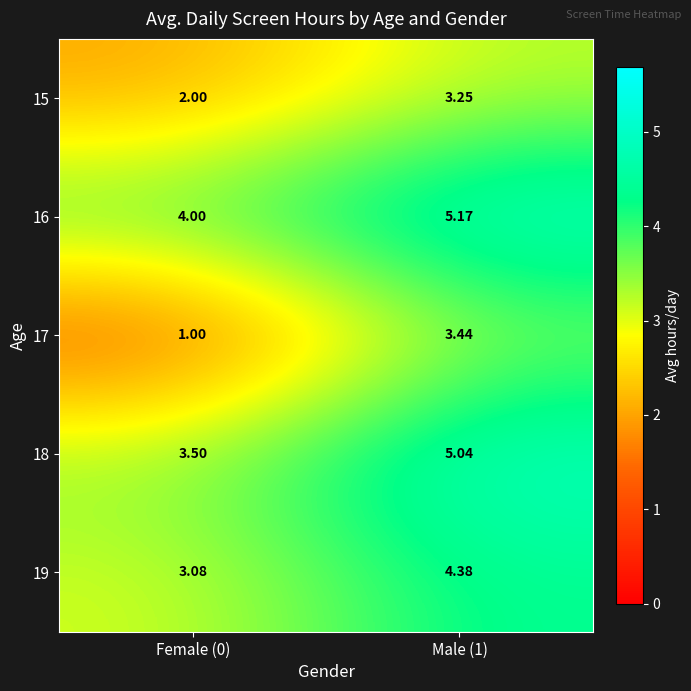

Is the value of 17 at Female (0) greater than the value of 15 at Male (1)?

No